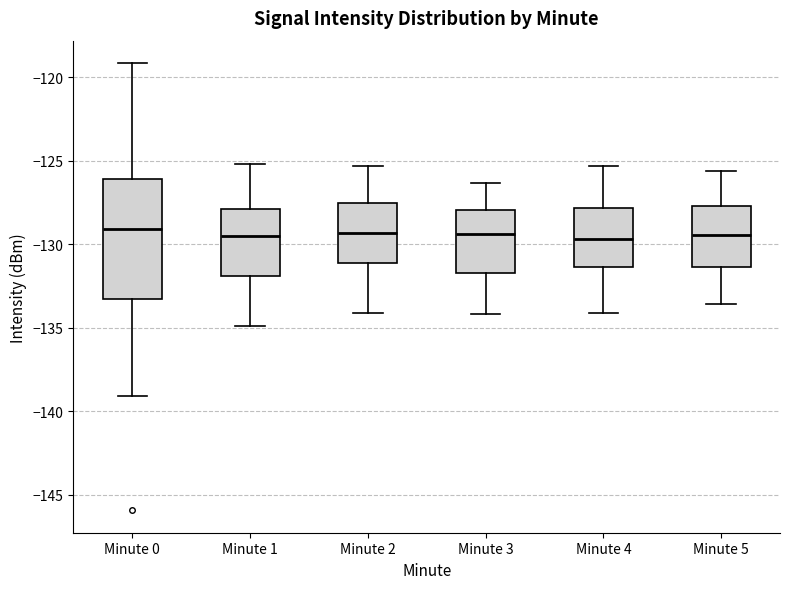

Where is the upper edge of the box for Minute 2 on the y-axis? The values are not printed on the chart, so give them approximately, as read against the axis.

-127.5